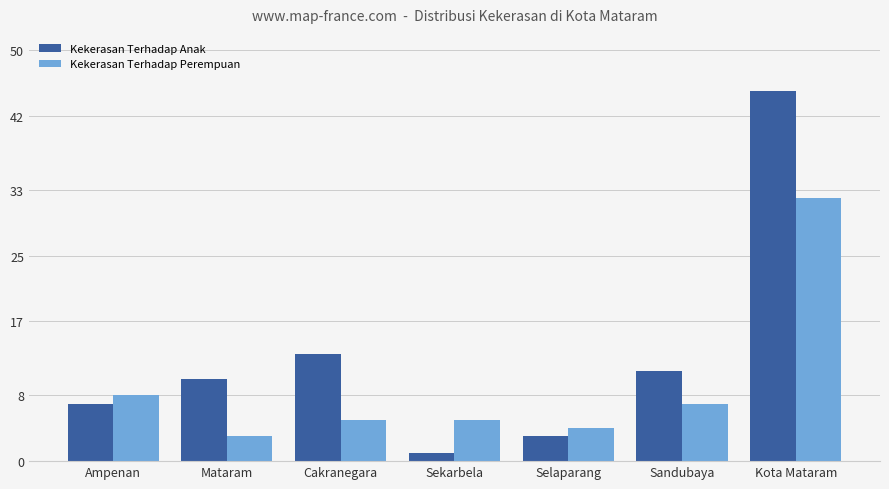

At which label does Kekerasan Terhadap Anak reach its minimum?

Sekarbela